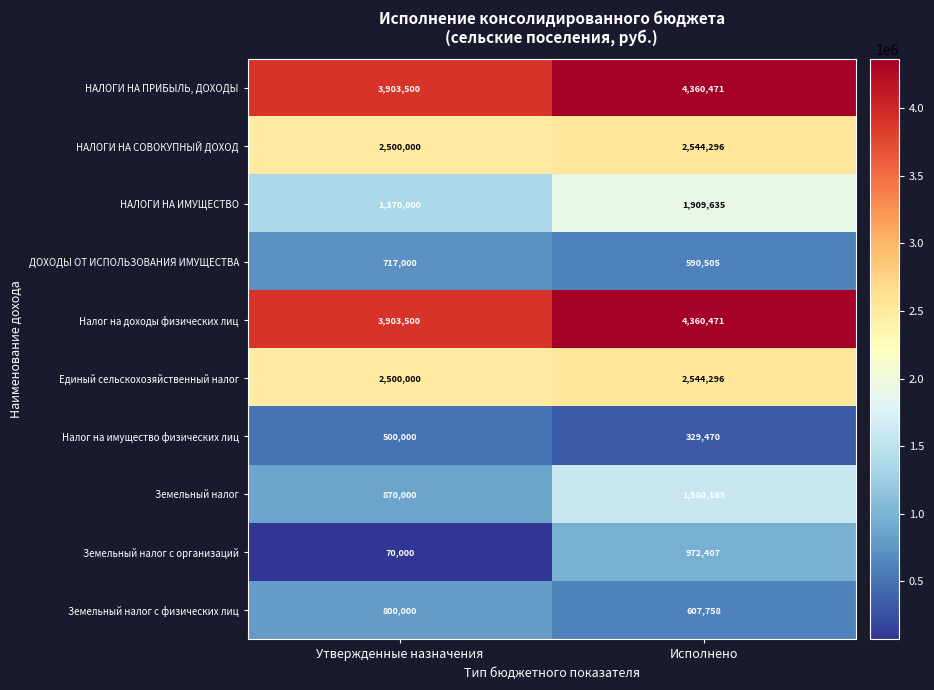

Which series has the widest spread of values?

Земельный налог с организаций